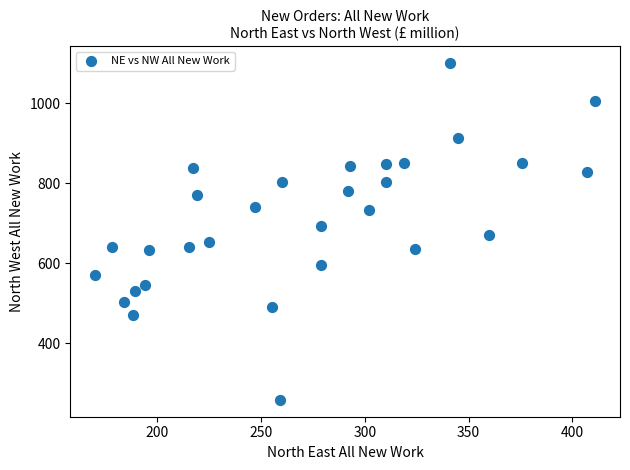

What is the range of X values (max minus min)?

241